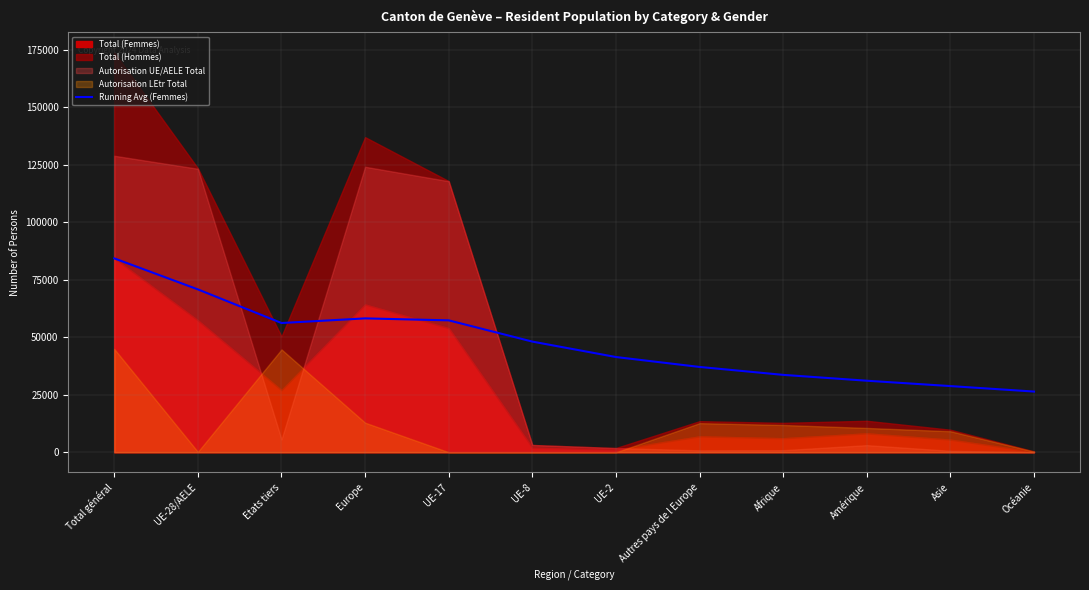

What is the ratio of the value at UE-28/AELE to the value at Océanie?

2.7